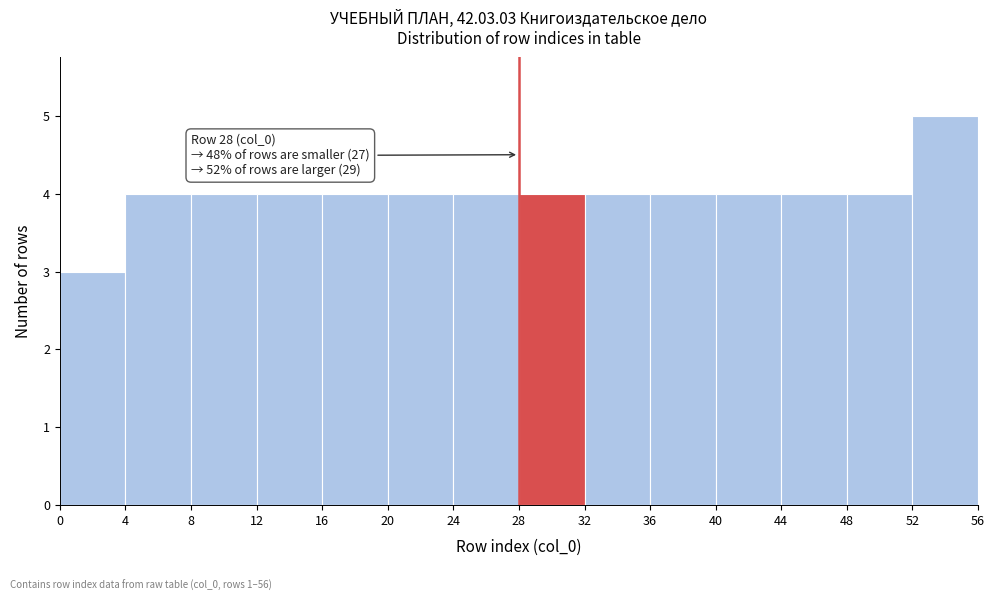

Which range on the x-axis has the tallest bar?

52 to 56